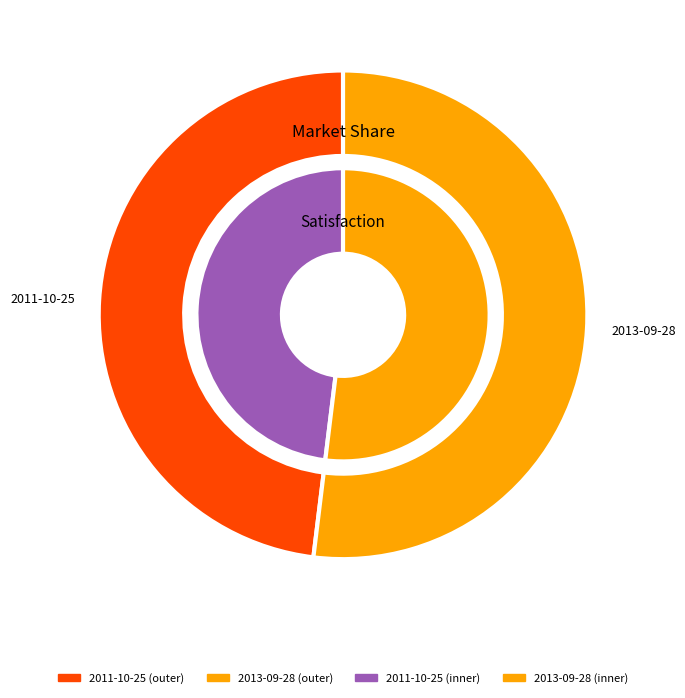

At 2013-09-28, list the series in order from largest to smallest.

outer, inner